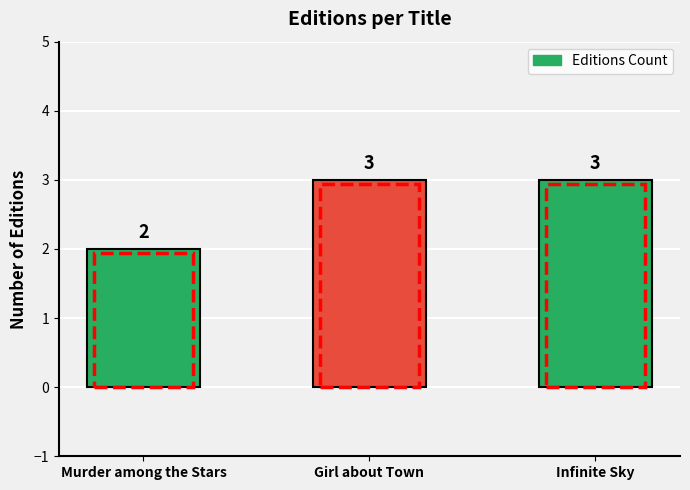

What is the label of the 3rd bar from the right?

Murder among the Stars